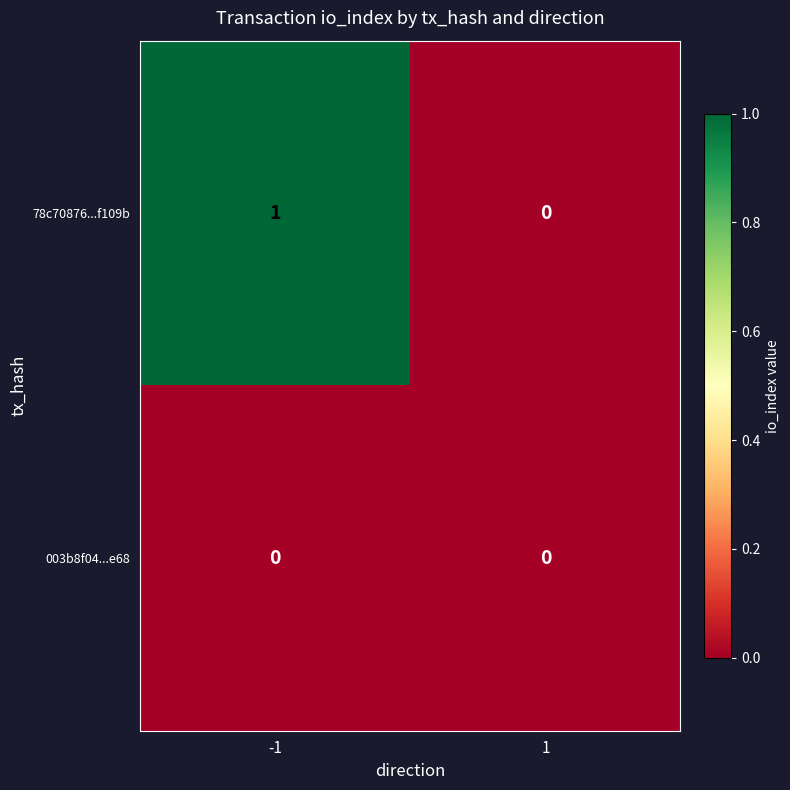

Reading left to right, extract all data points from this chart.

78c70876...f109b: 1	0
003b8f04...e68: 0	0